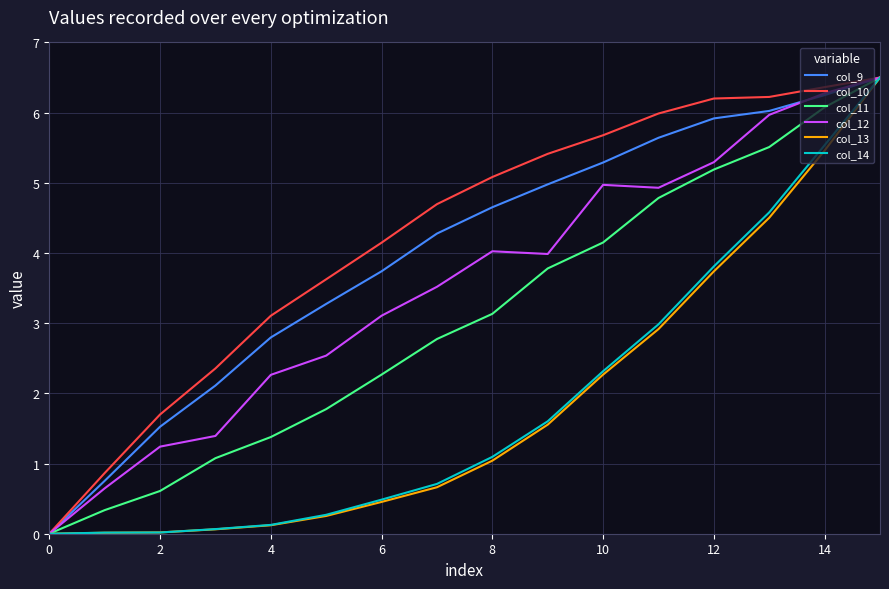

What is the maximum value for col_11?

6.5